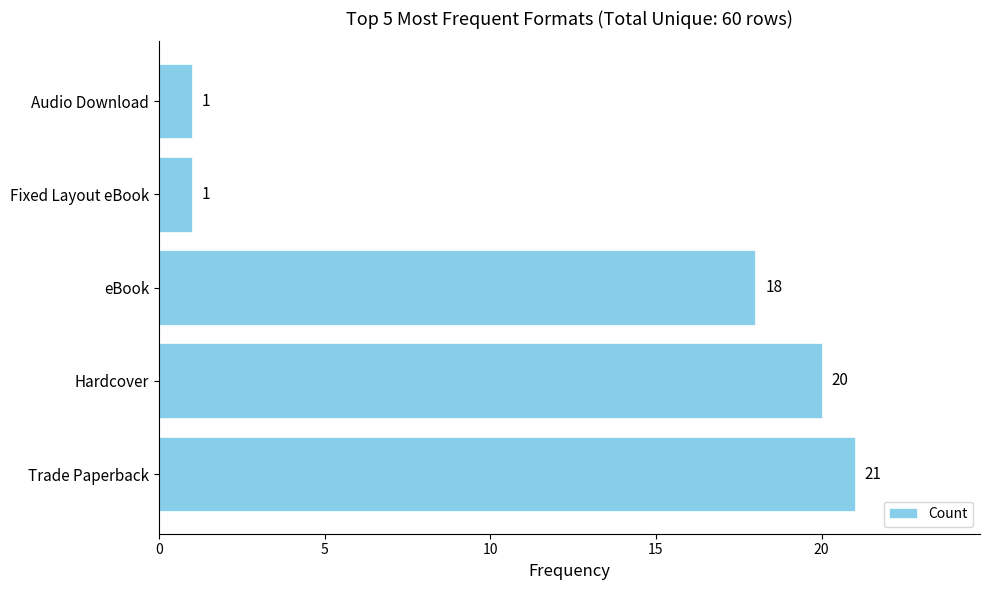

Read the value at Hardcover.

20